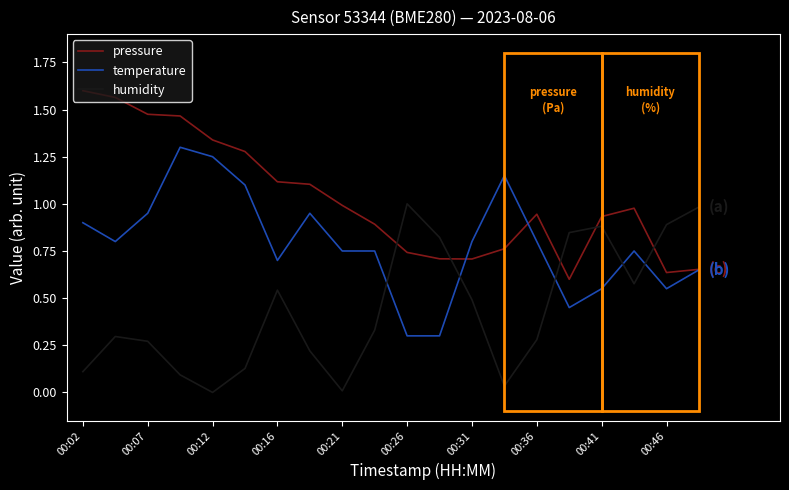

Is this an area chart (filled region under the line)?

No